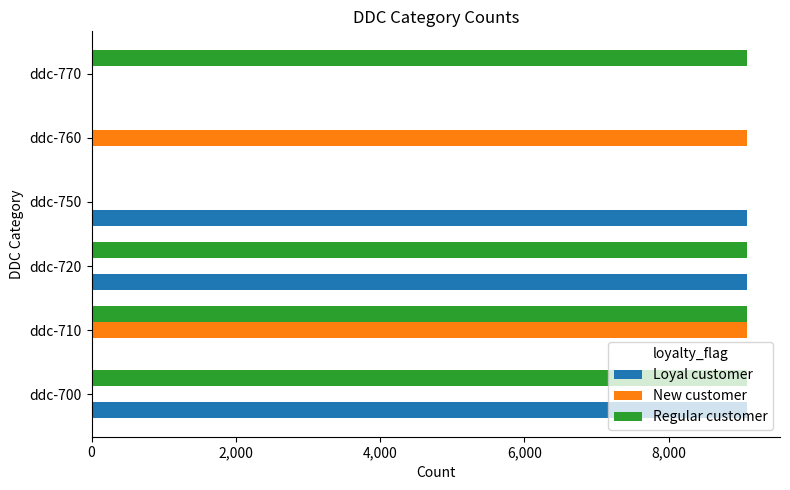

What is the greatest value displayed?

9091